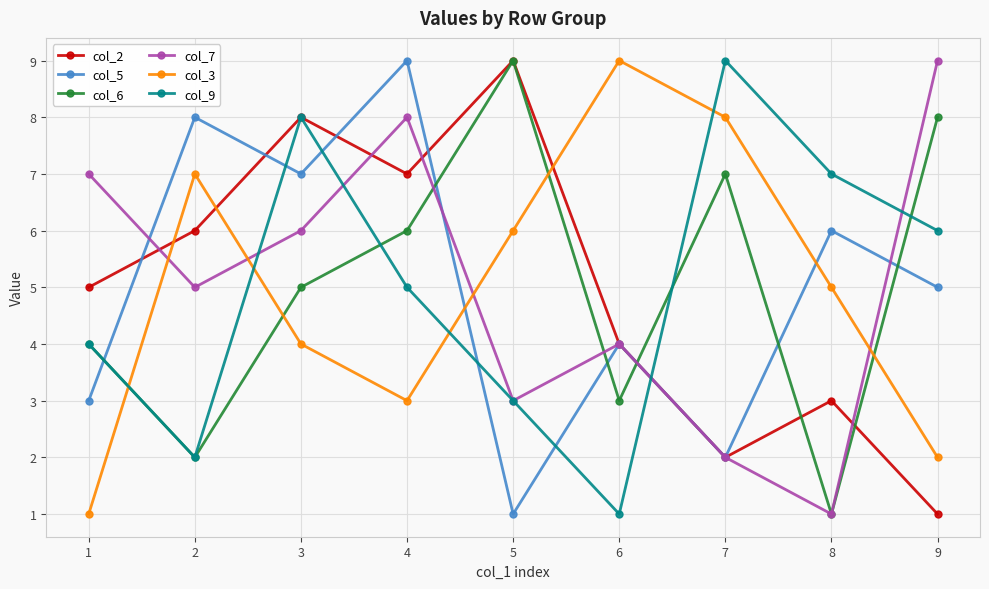

What is the maximum value shown in the chart?

9